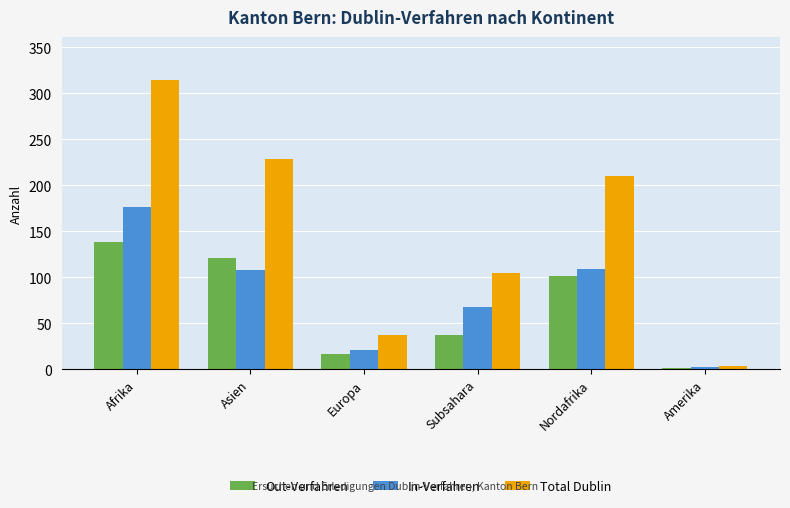

Which category has the highest value across all series?

Afrika